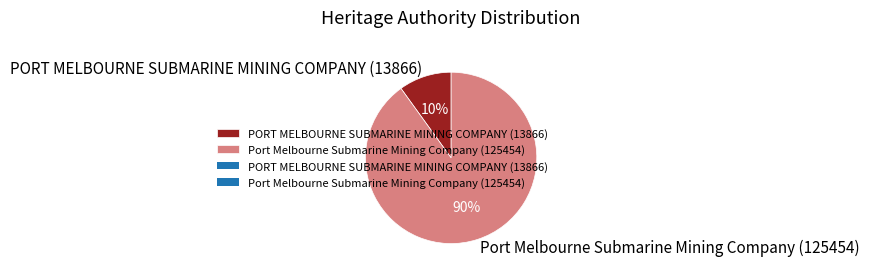

To the nearest percent, what percentage of the pie is Port Melbourne Submarine Mining Company (125454)?

90%